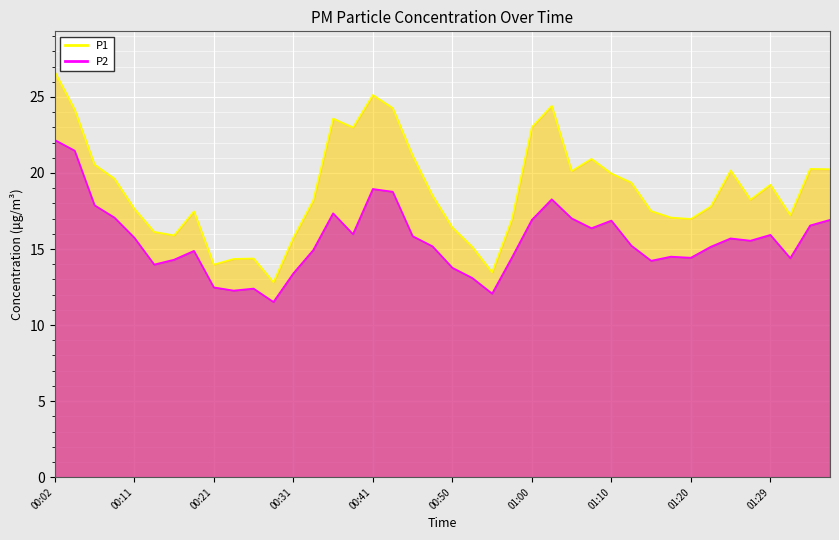

True or false: P2 and P1 intersect in this chart.

False